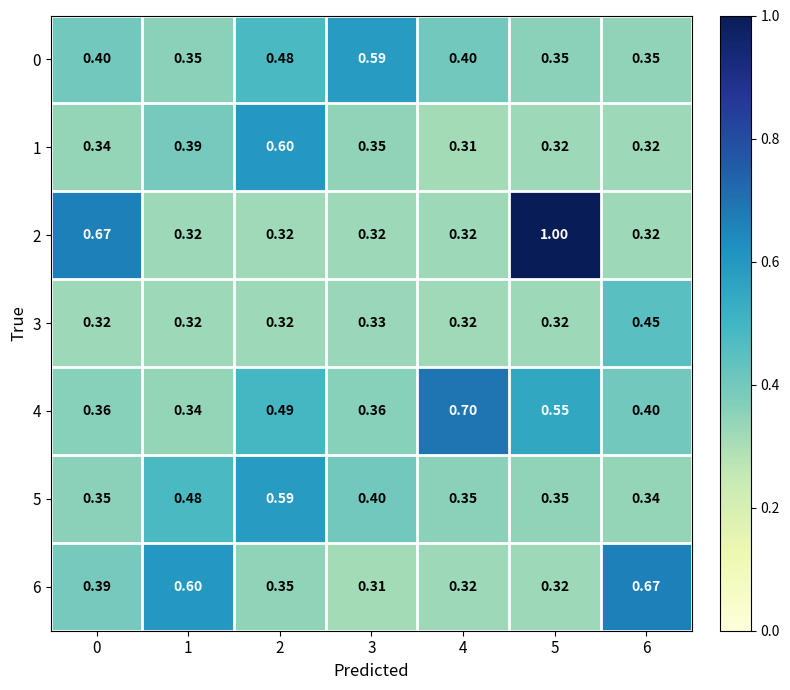

Is the value of 6 at 0 greater than the value of 4 at 5?

No